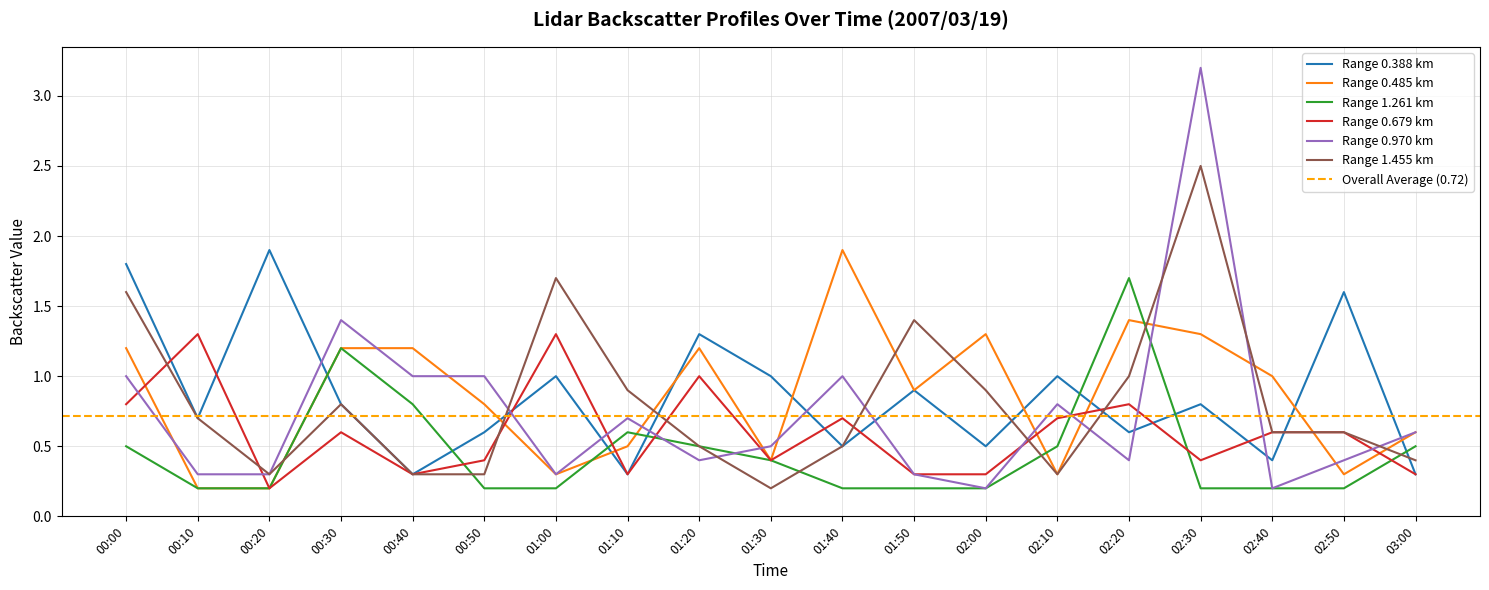

What is the sum of the 0.679 values at 02:20 and 00:40?

1.1